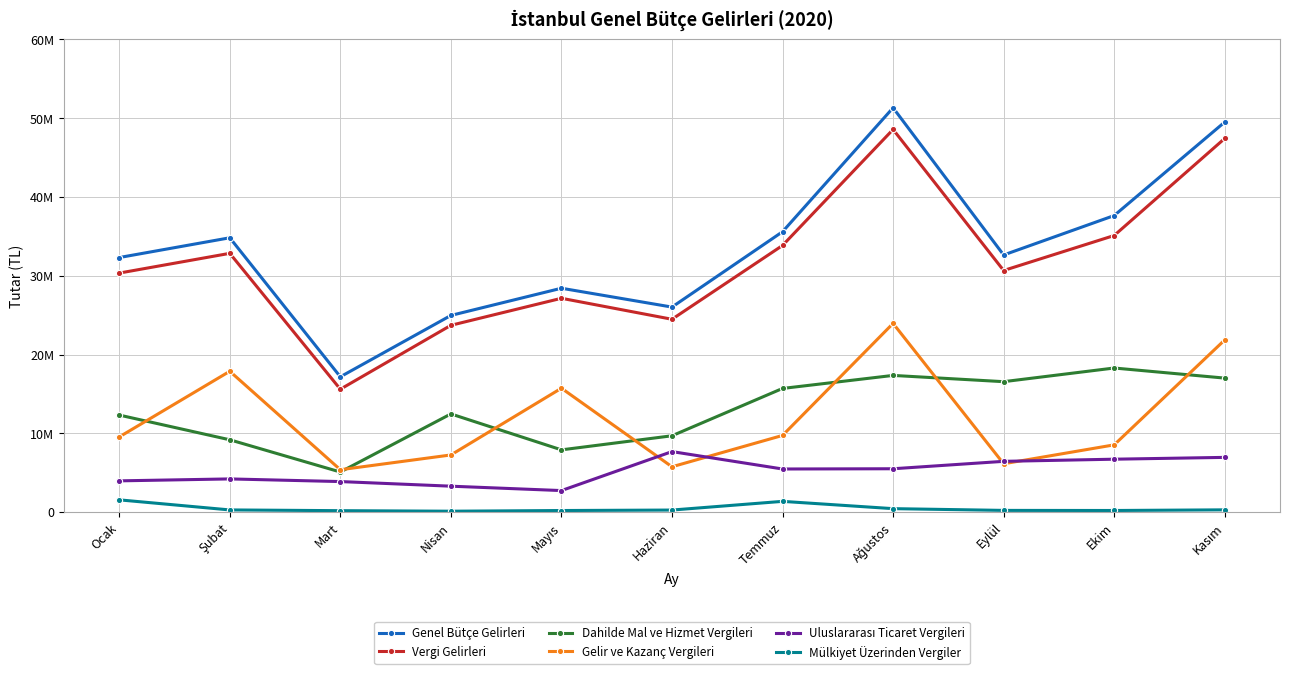

True or false: Dahilde Mal ve Hizmet Vergileri and Mülkiyet Üzerinden Vergiler cross at least once.

False